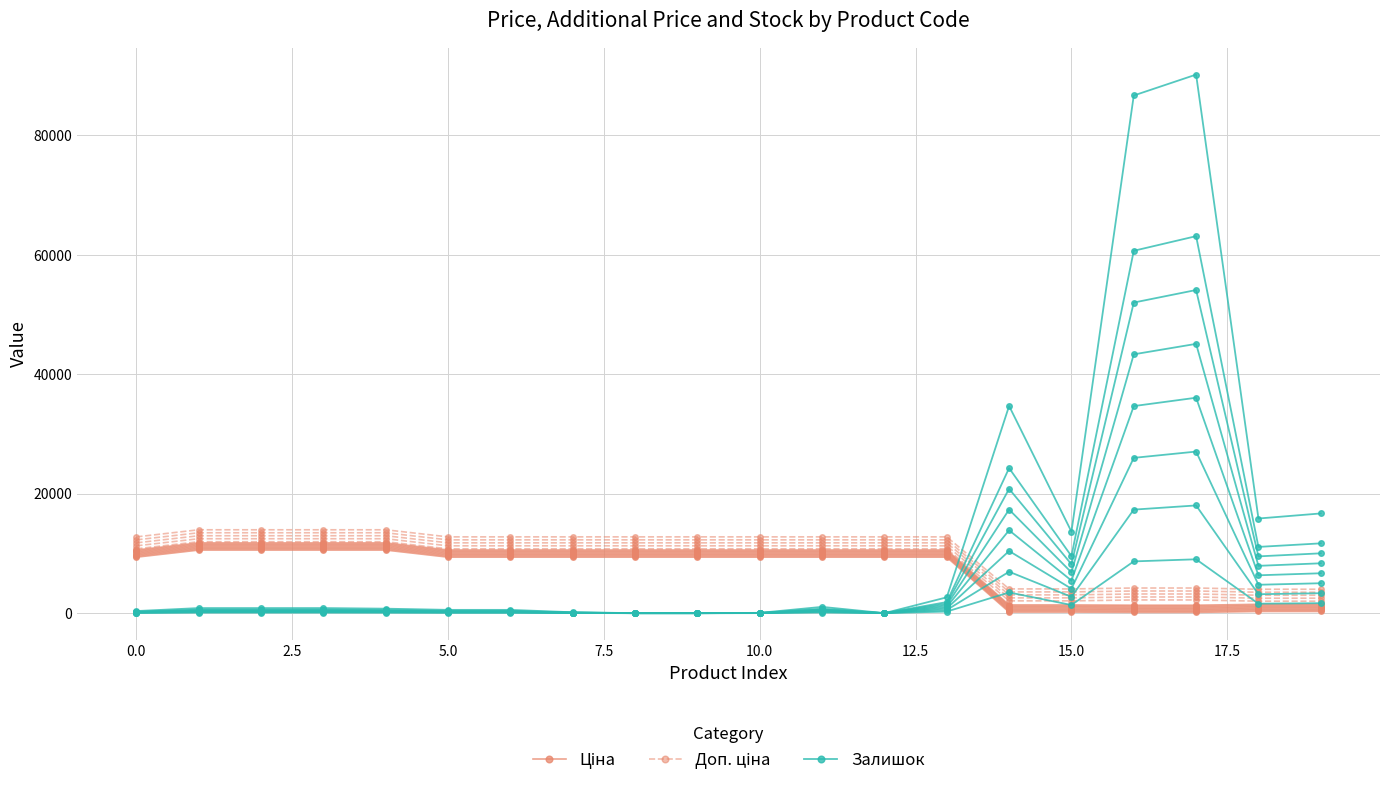

How many data points in Залишок are less than 85?

9